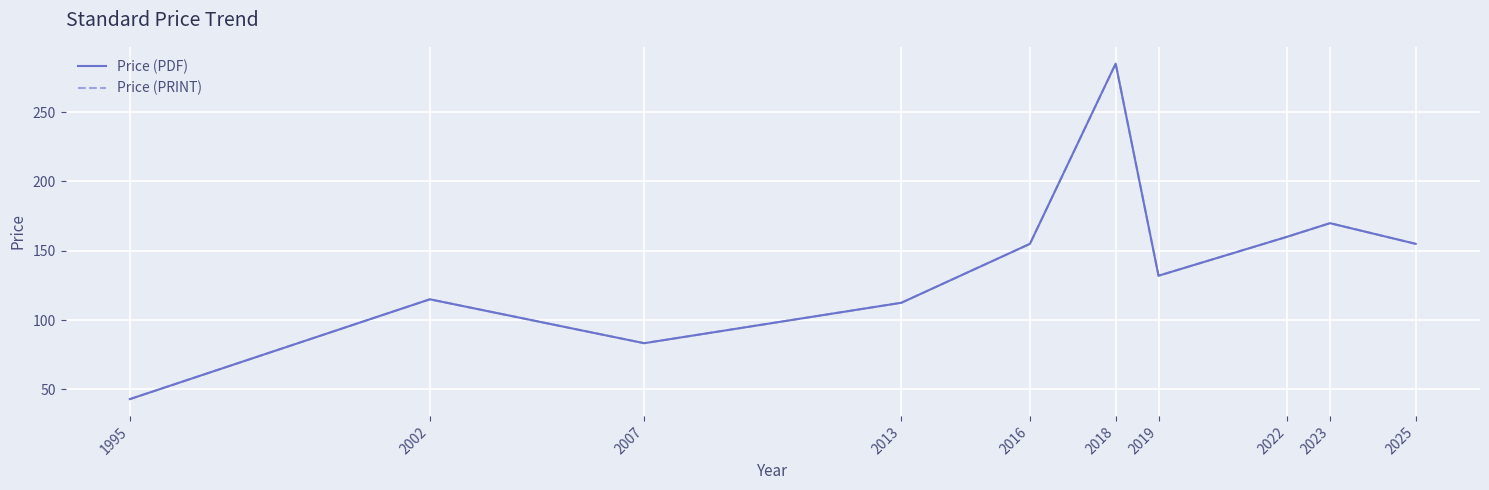

Read the Price (PDF) value at 2007.

83.3